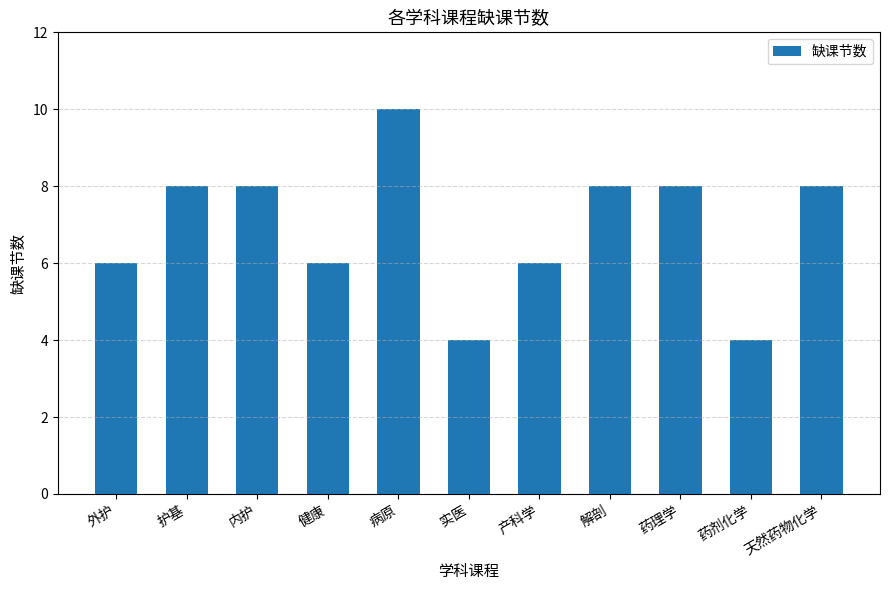

What is the label of the 11th bar from the left?

天然药物化学